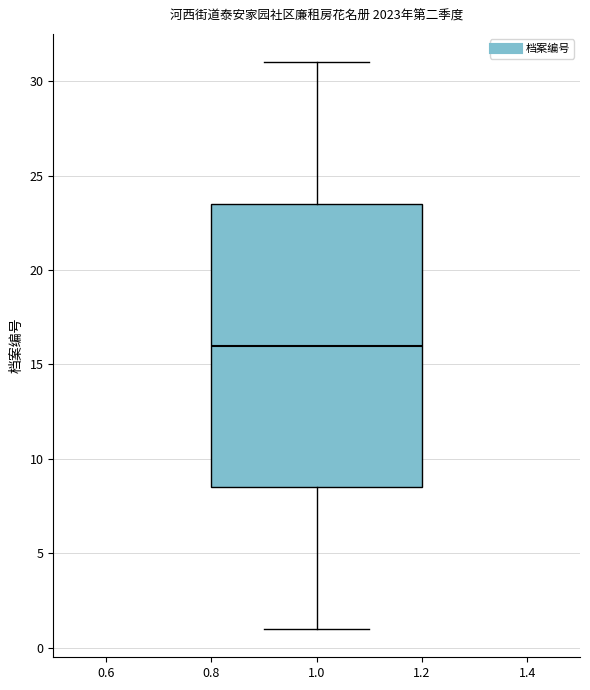

Transcribe this box plot: give where the median line is, the range the box spans, and where the two whiskers end, as read against the y-axis. The values are not printed on the chart, so give them approximately, as read against the axis.

median 16.0, box 8.5 to 23.5, whiskers 1.0 to 31.0